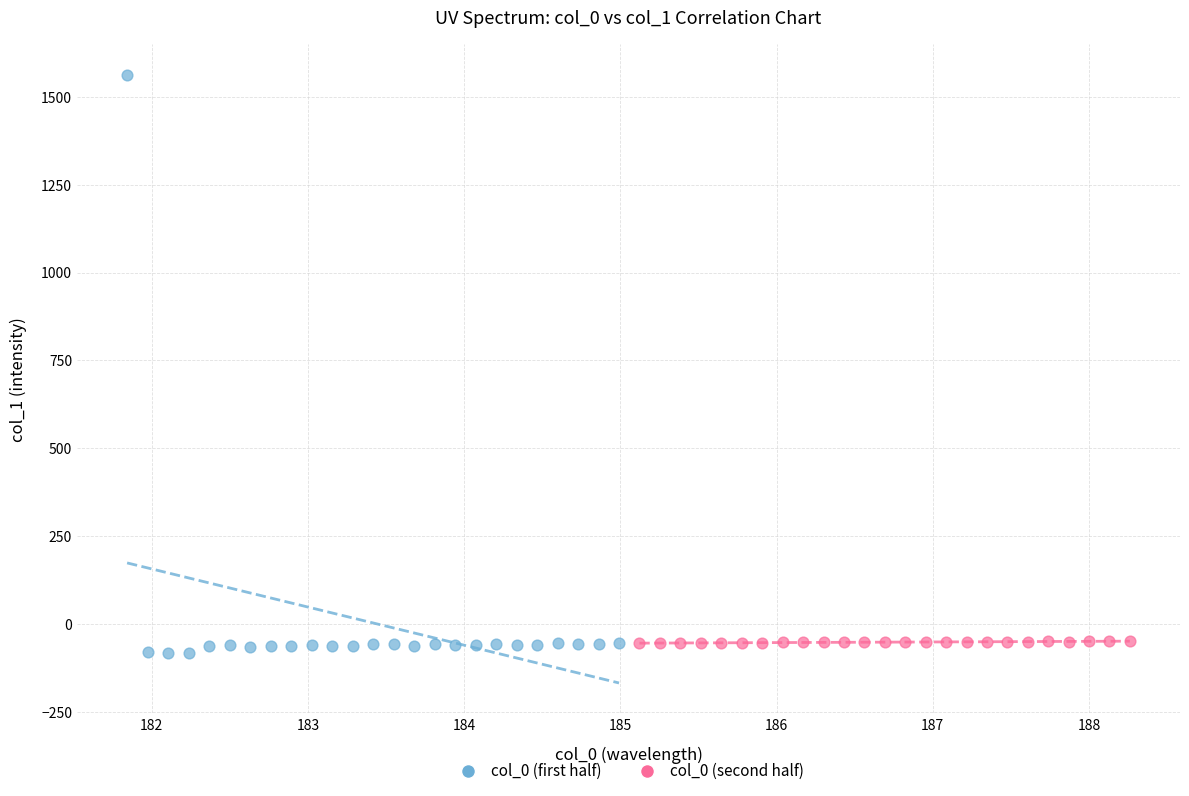

Which series has the largest Y range (max minus min)?

col_0 (first half)